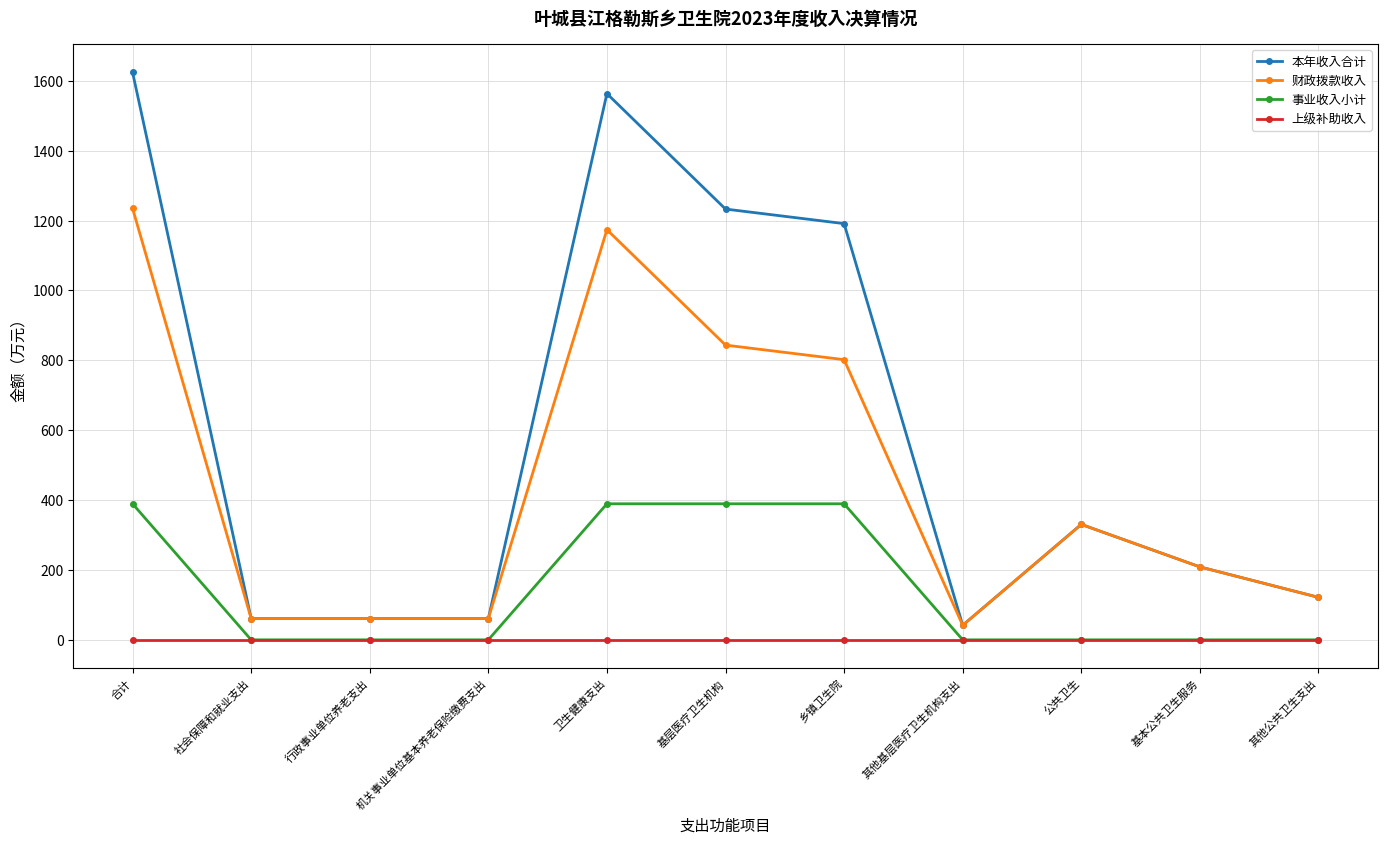

What is the label of the 6th point from the left?

基层医疗卫生机构